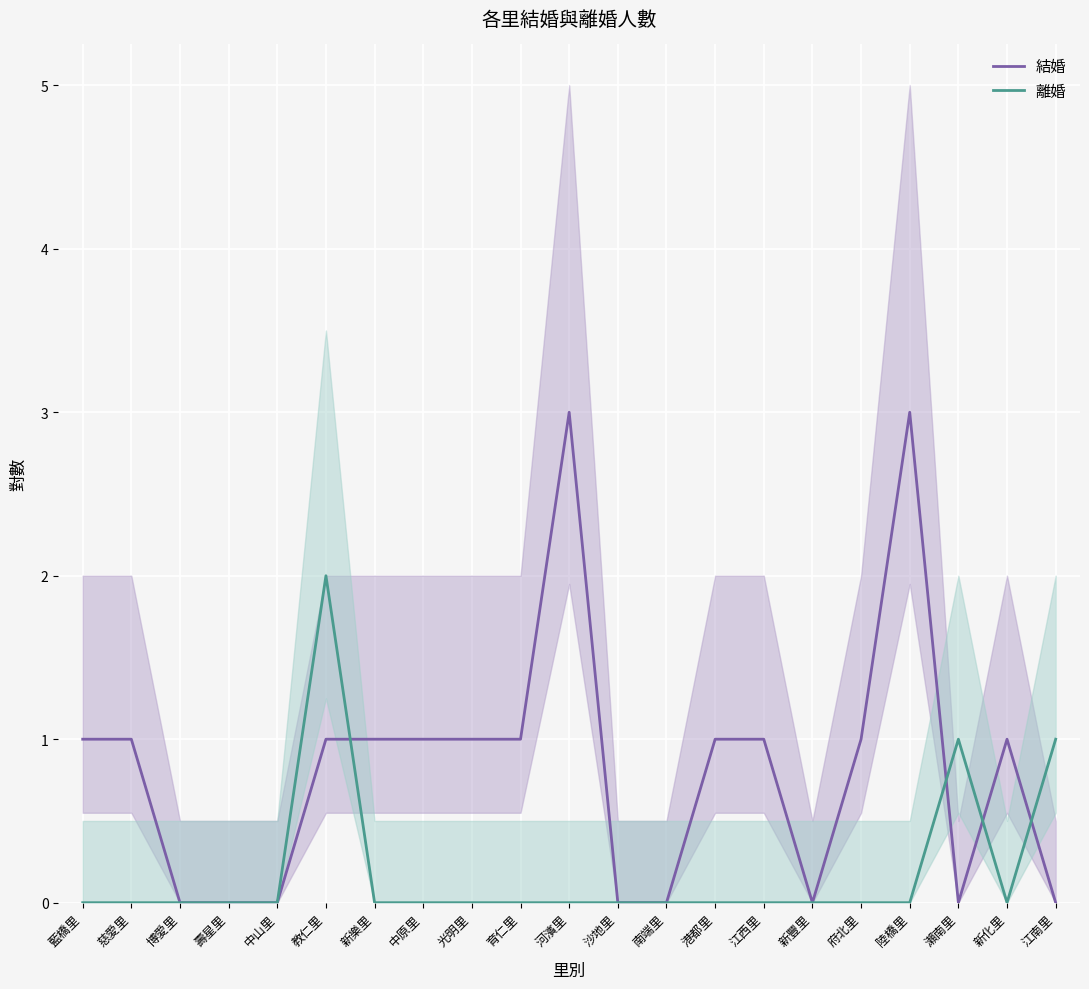

Is the value of 結婚 at 府北里 greater than the value of 離婚 at 教仁里?

No